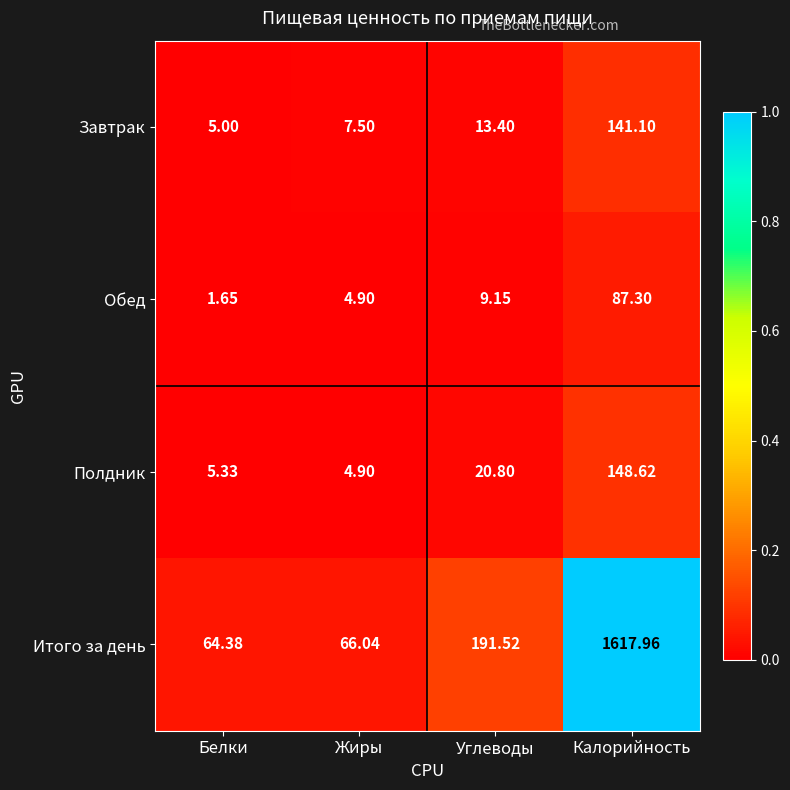

Which series has the largest total across all categories?

Итого за день